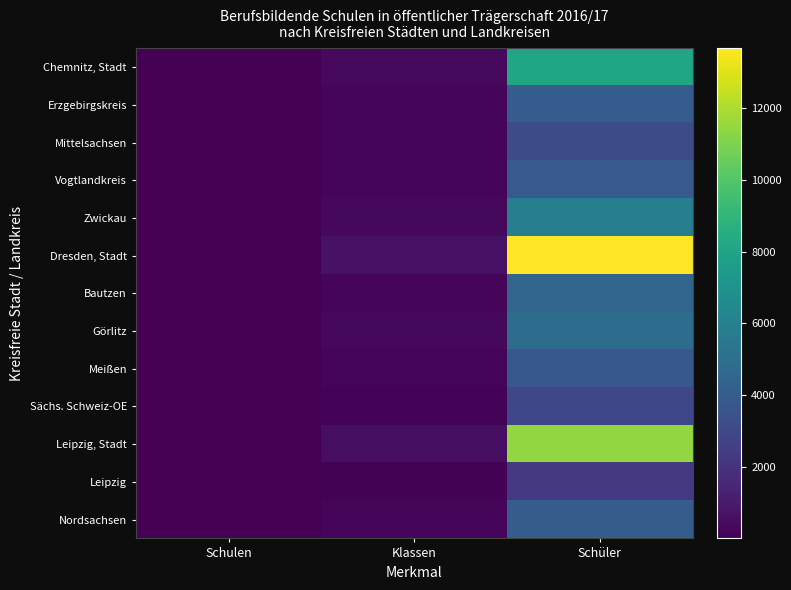

Count the number of categories in the chart.

3